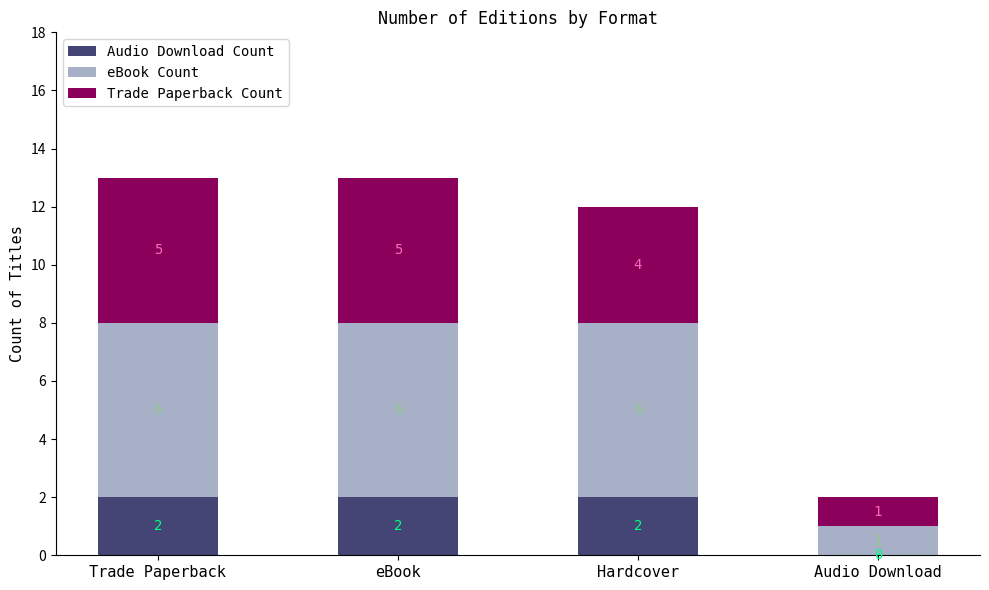

What is the total value across all series at Trade Paperback?

13